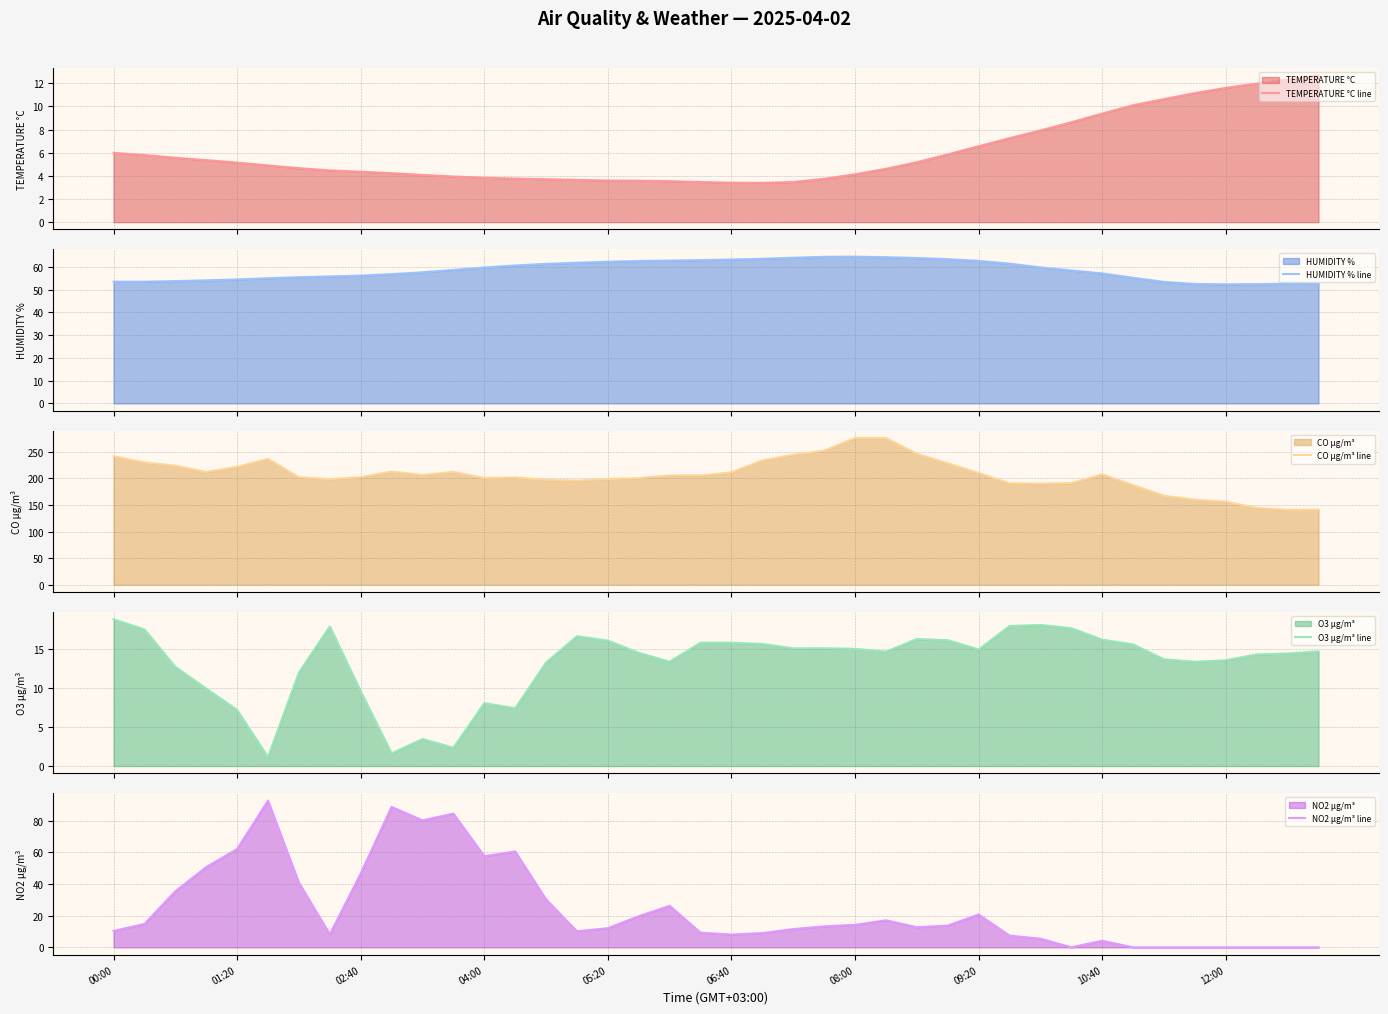

The NO2 µg/m³ line series shows 19.6 at 05:20. True or false?

False